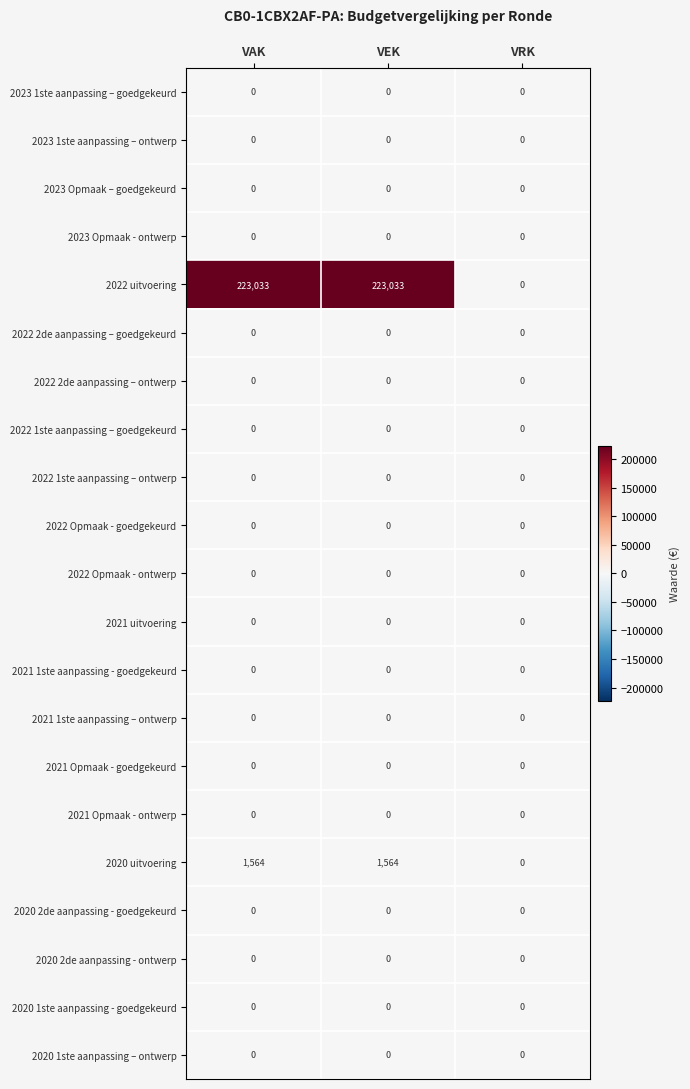

Between VEK and VRK, which series saw the biggest shift?

2022 uitvoering